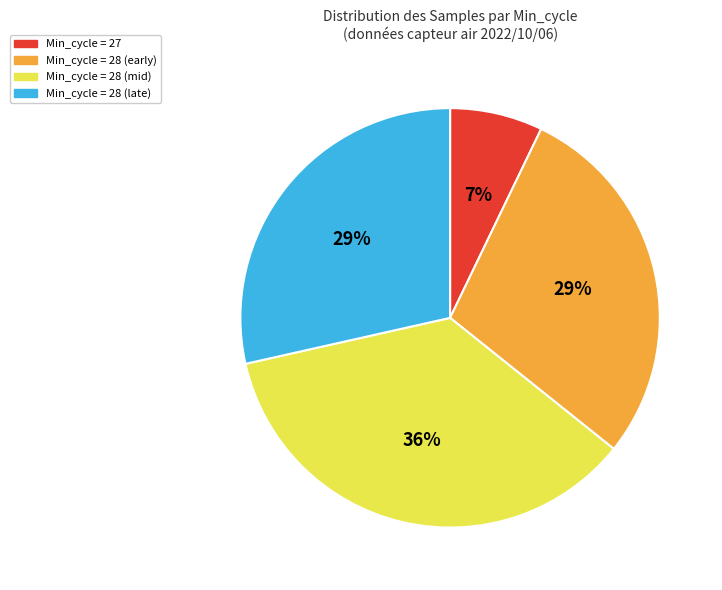

To the nearest percent, what is the difference between the largest and smallest slice percentages?

29%